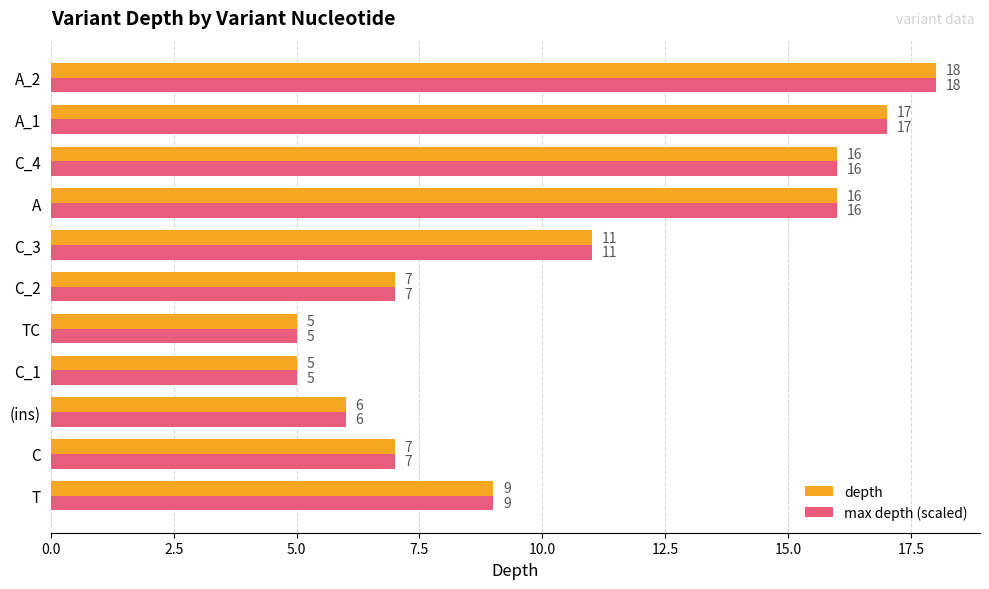

What is the sum of all depth values?

117